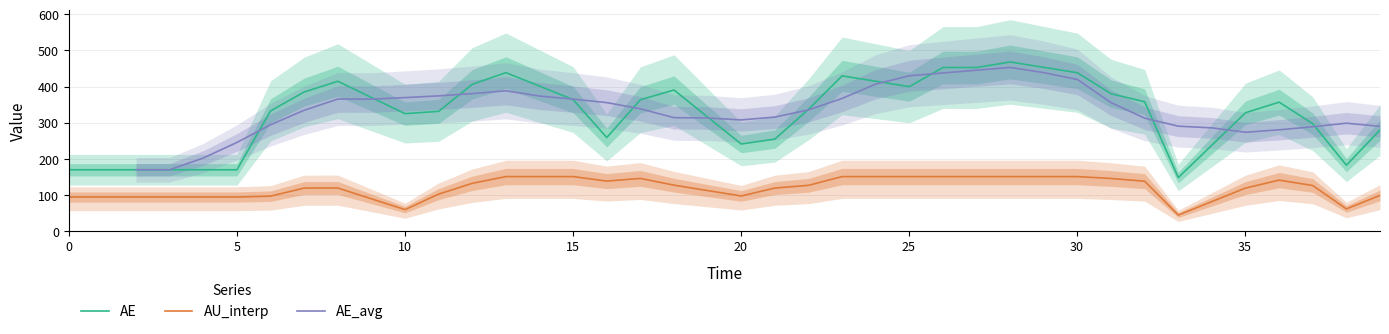

True or false: AE and AU_interp intersect in this chart.

False